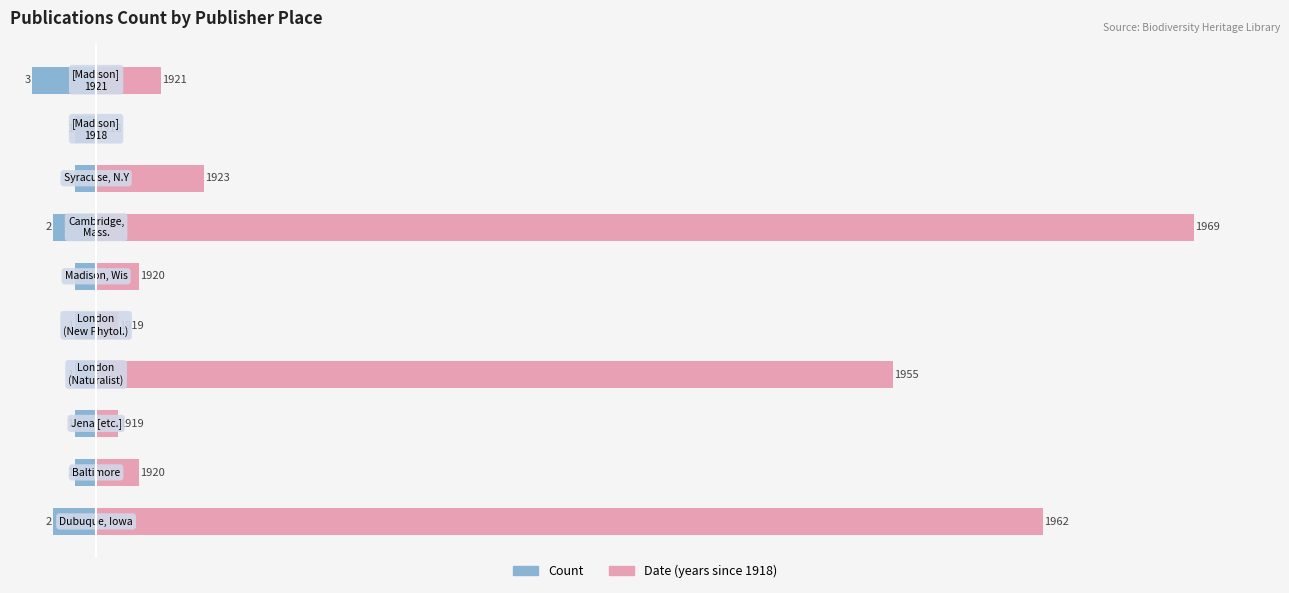

True or false: Date (years since 1918) has a value of 18 at 8.

False